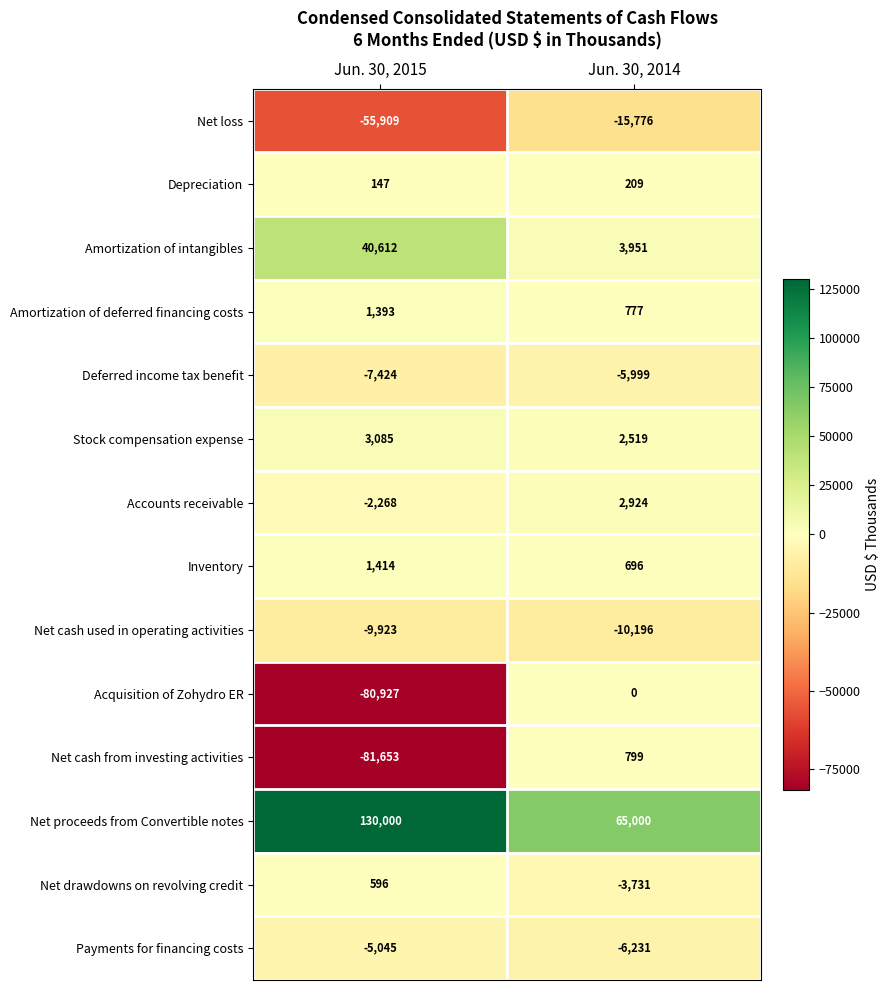

What is the difference between the Amortization of deferred financing costs values at Jun. 30, 2015 and Jun. 30, 2014?

616